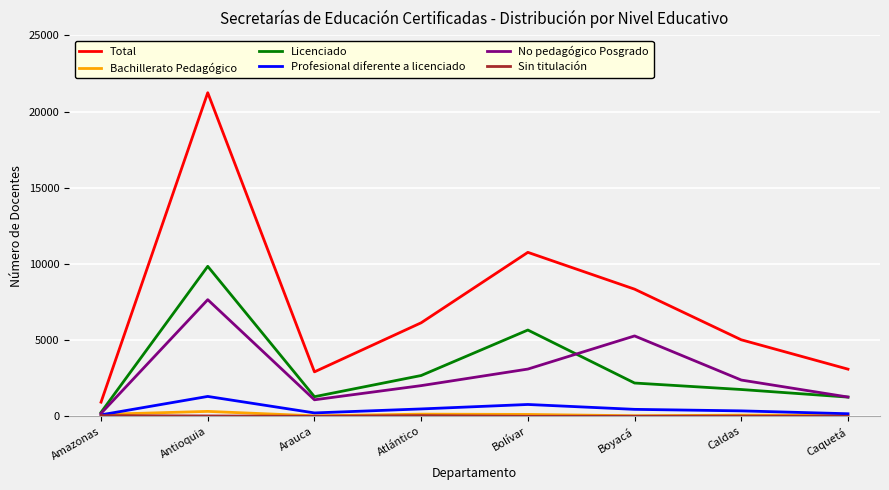

True or false: Licenciado has a value of 5663 at Bolívar.

True